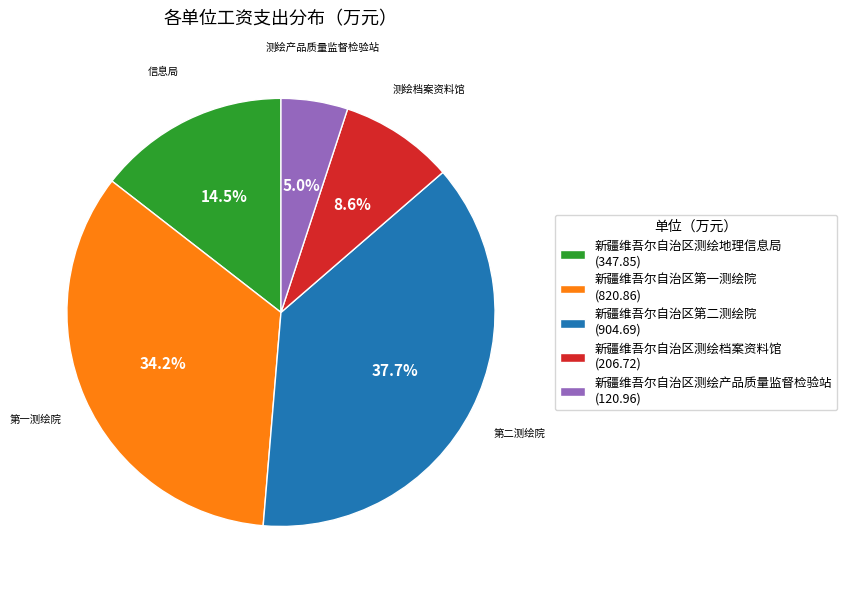

Is there a majority slice in this chart?

No